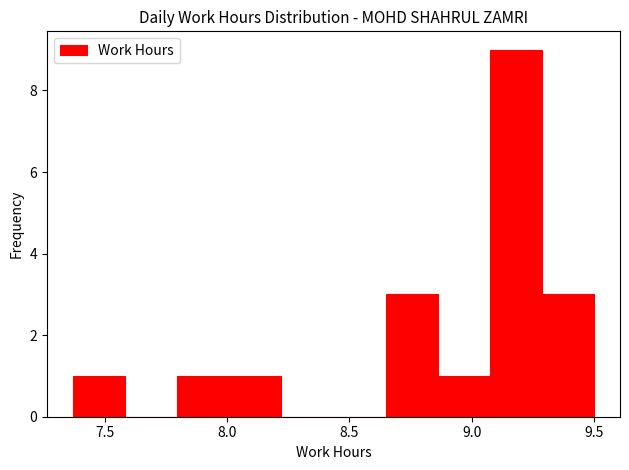

How tall is the bar that spans 8.65 to 8.85 on the x-axis? Neither the bar edges nor the heights are printed on the chart, so give them approximately, as read against the axes.

3